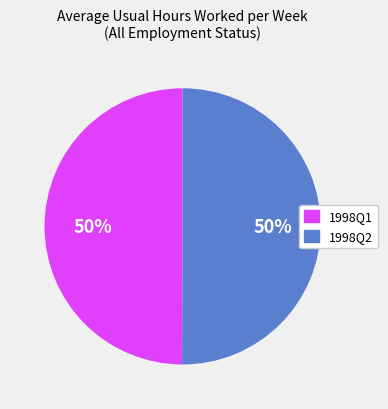

To the nearest percent, what is the average slice percentage?

50%